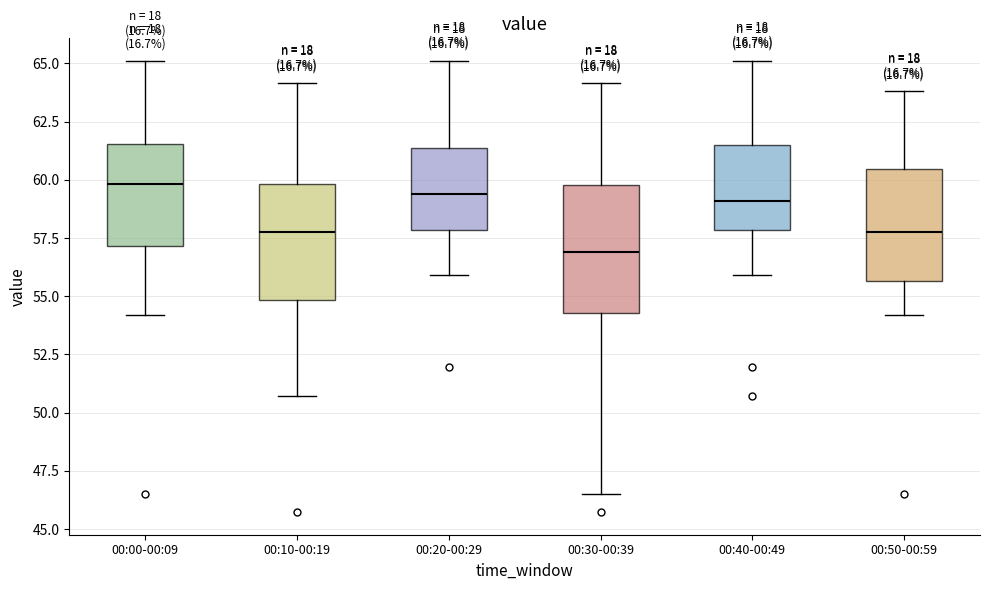

Reading left to right, read every box against the y-axis: the position of its median line, the range the box covers, and the ends of its whiskers. The values are not printed on the chart, so give them approximately, as read against the axis.

00:00-00:09: median 60.0, box 57.0 to 61.5, whiskers 54.0 to 65.0
00:10-00:19: median 58.0, box 55.0 to 60.0, whiskers 50.5 to 64.0
00:20-00:29: median 59.5, box 58.0 to 61.5, whiskers 56.0 to 65.0
00:30-00:39: median 57.0, box 54.5 to 60.0, whiskers 46.5 to 64.0
00:40-00:49: median 59.0, box 58.0 to 61.5, whiskers 56.0 to 65.0
00:50-00:59: median 58.0, box 55.5 to 60.5, whiskers 54.0 to 64.0